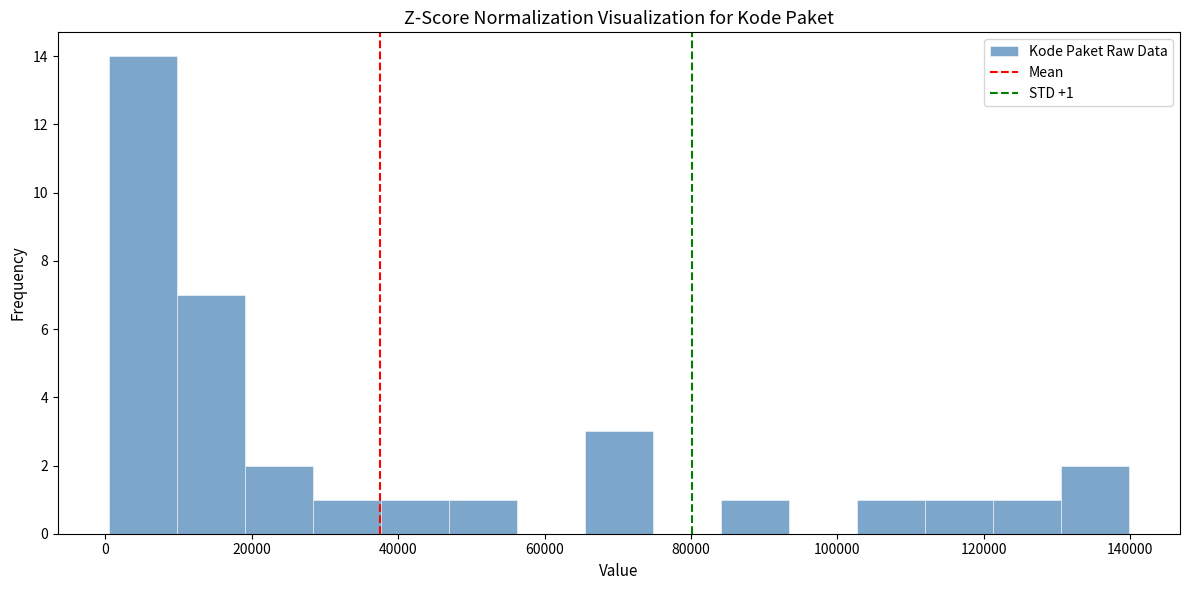

Which range on the x-axis has the tallest bar?

0 to 10000